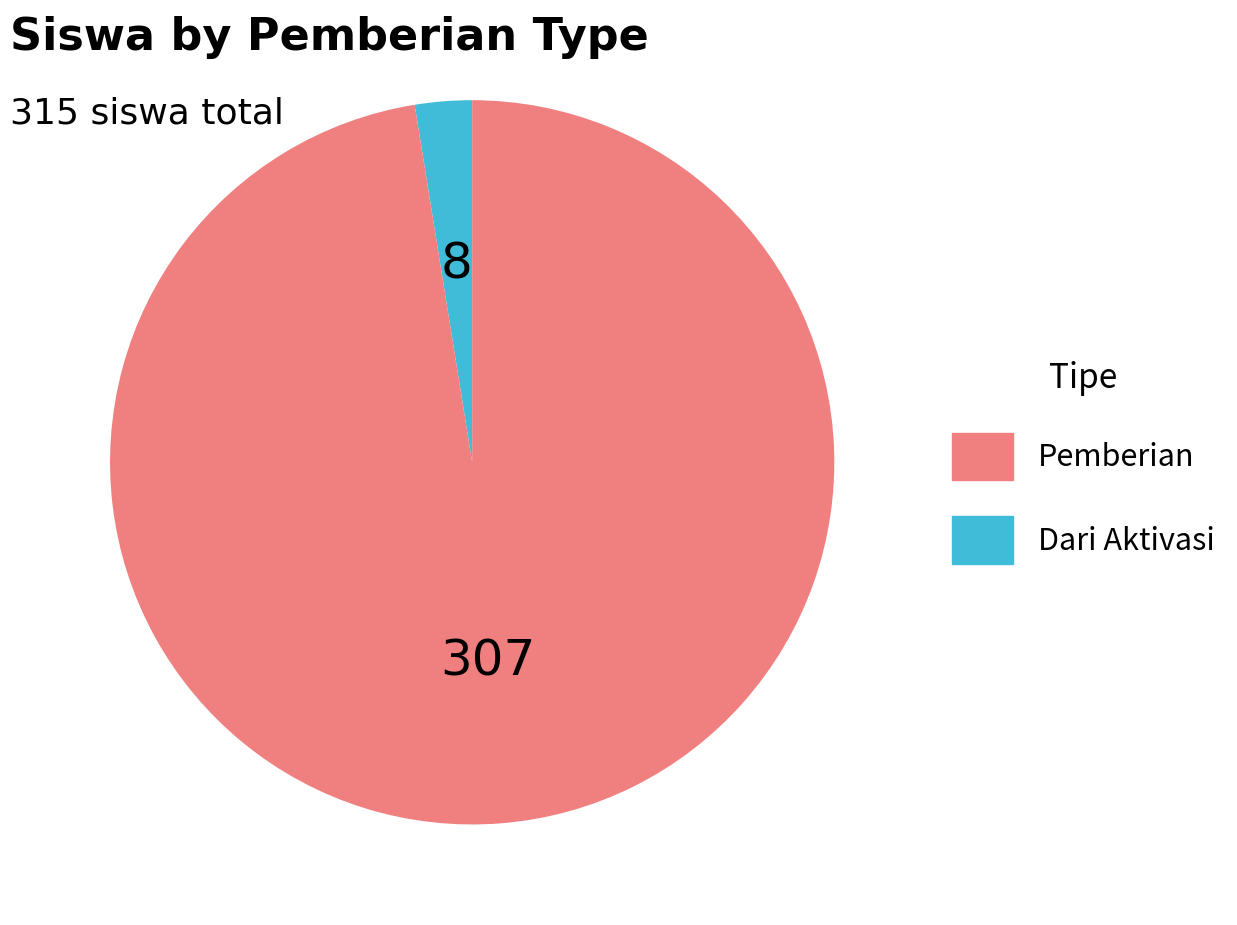

Is there a majority slice in this chart?

Yes